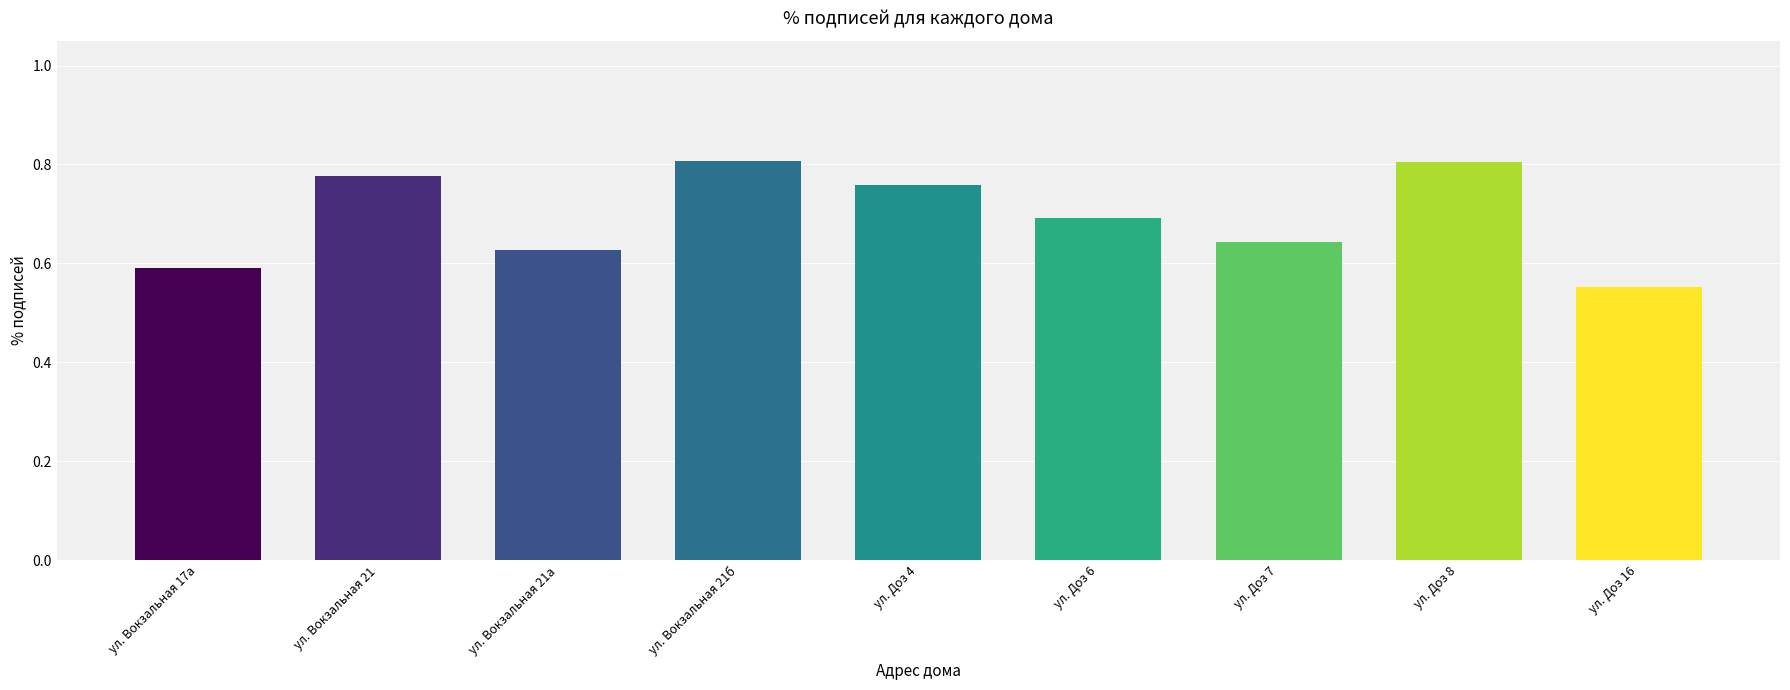

Is it true that the value at ул. Доз 6 is 1.1?

False